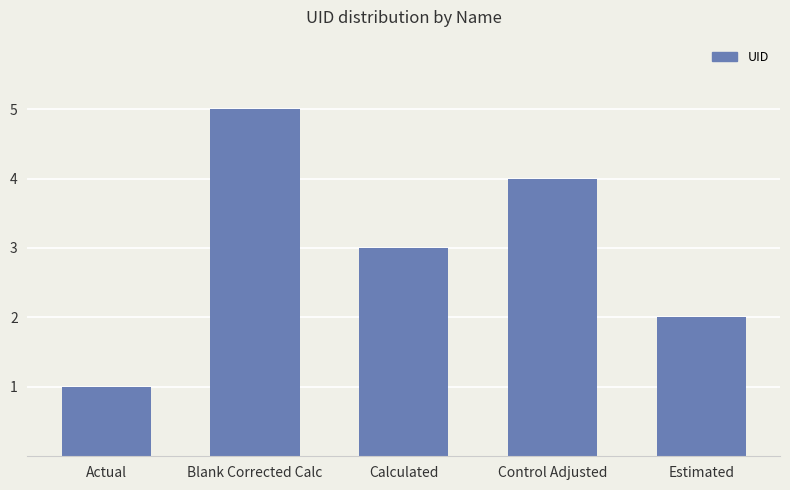

Reading left to right, transcribe all the data shown in this chart.

Actual=1	Blank Corrected Calc=5	Calculated=3	Control Adjusted=4	Estimated=2